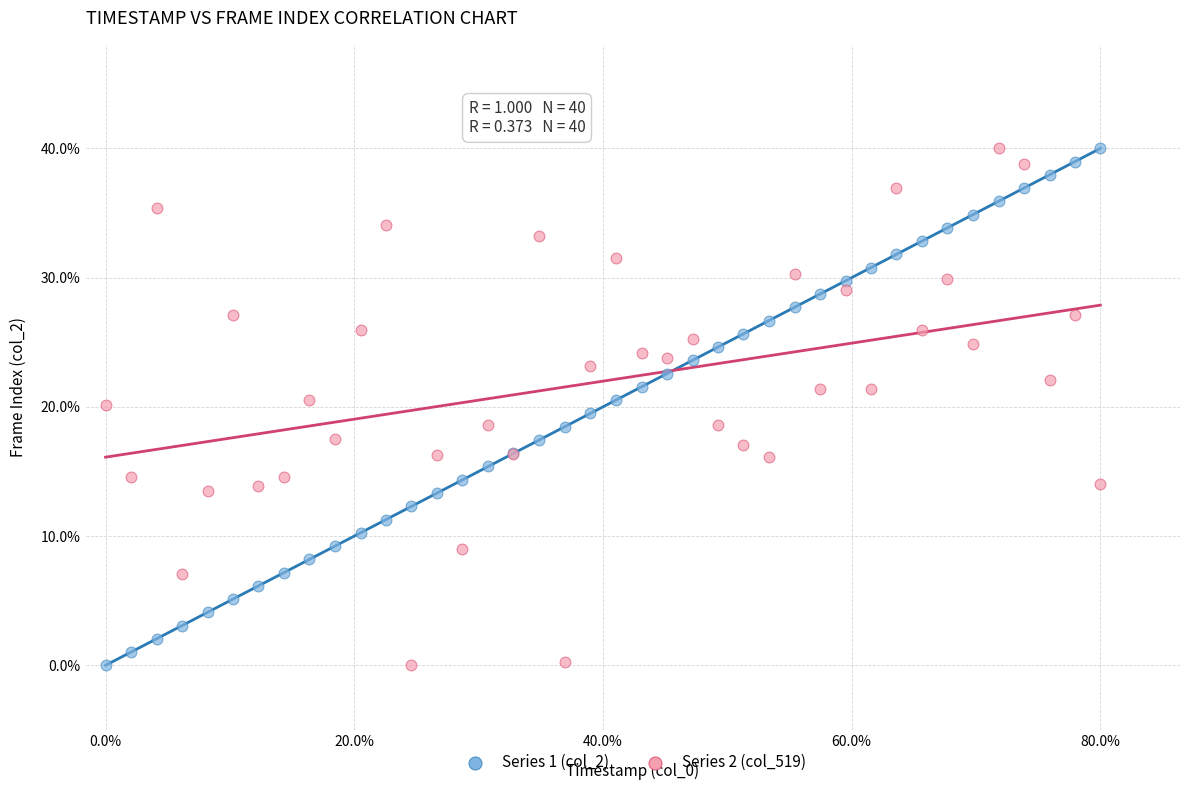

What are all the series names shown in the legend?

Series 1 (col_2), Series 2 (col_519)